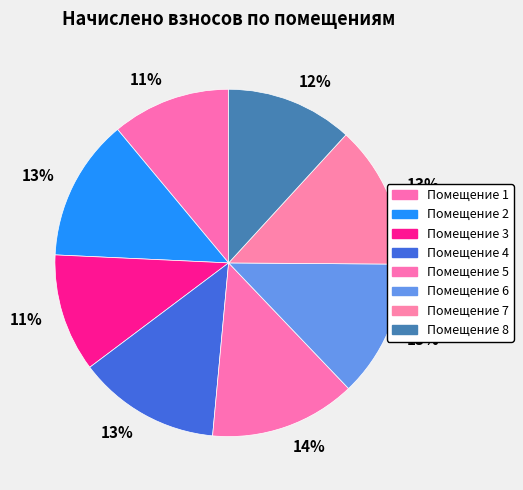

Count the number of slices in the pie.

8